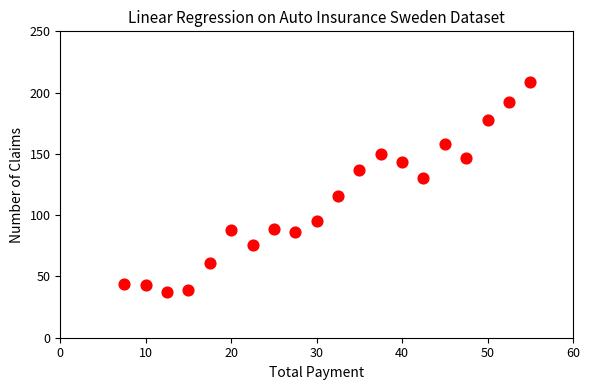

Count the number of points in this scatter plot.

20